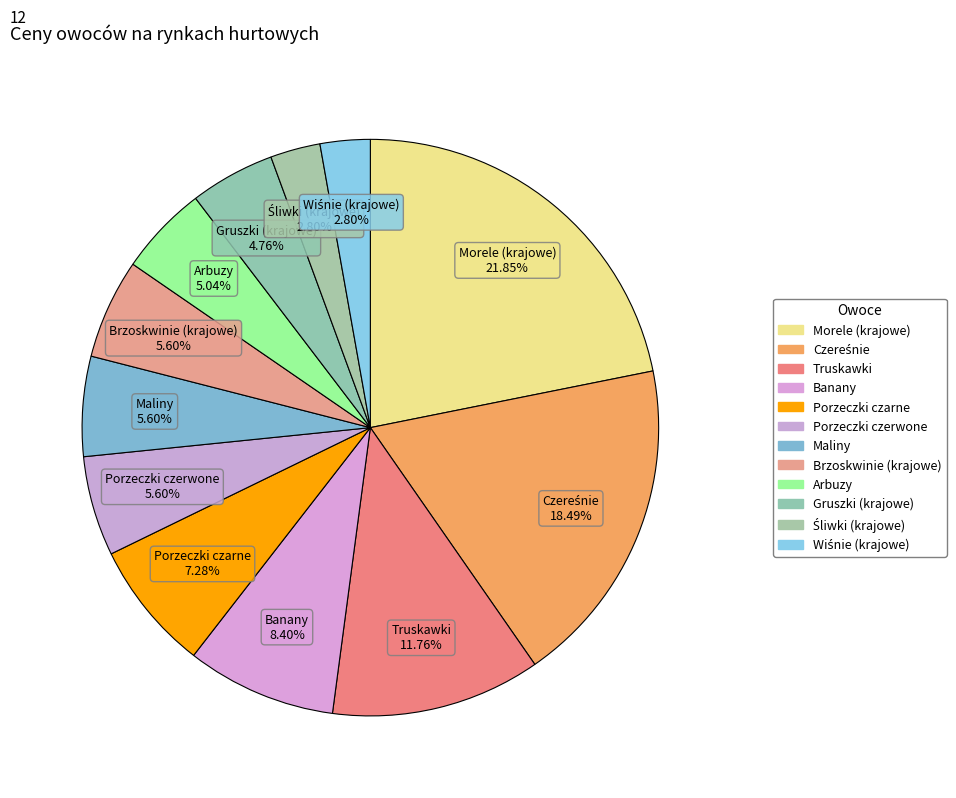

What is the largest slice in the pie chart?

Morele (krajowe)